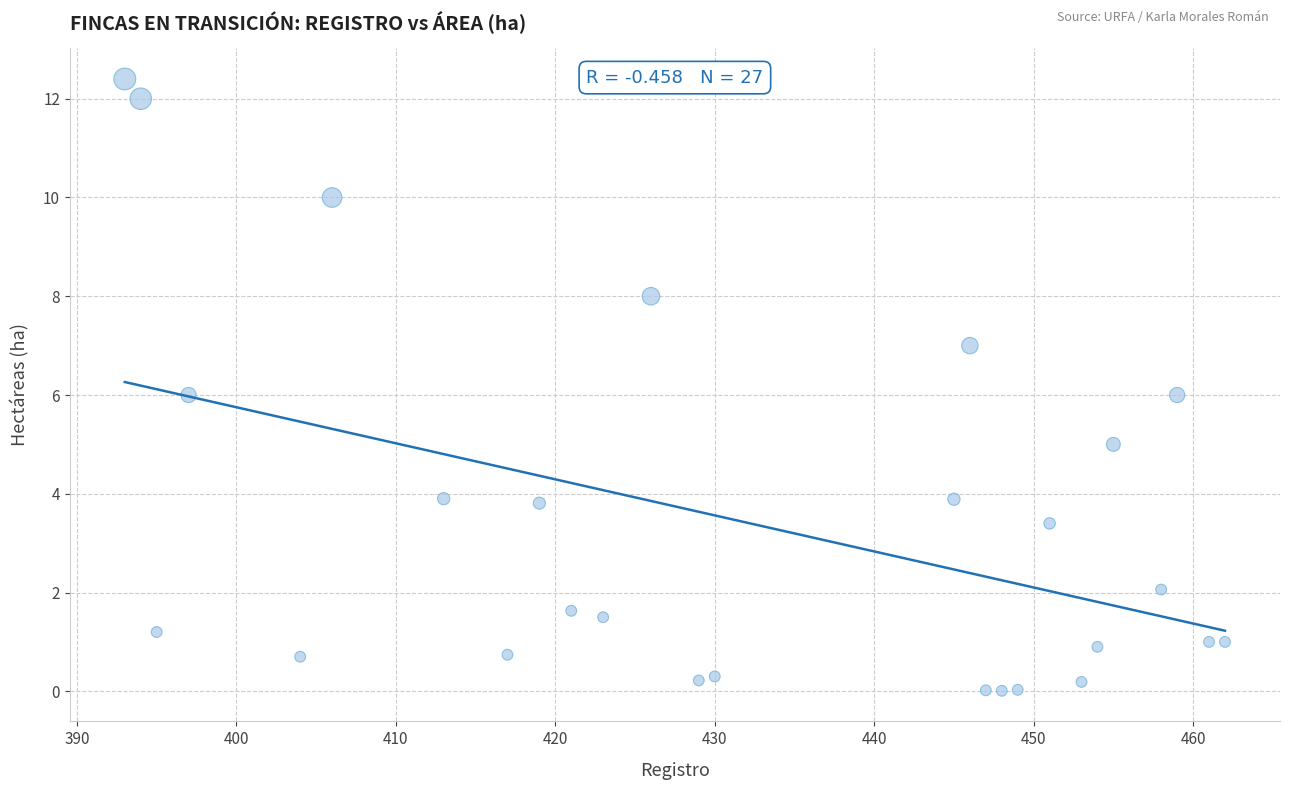

What is the range of X values (max minus min)?

69.0